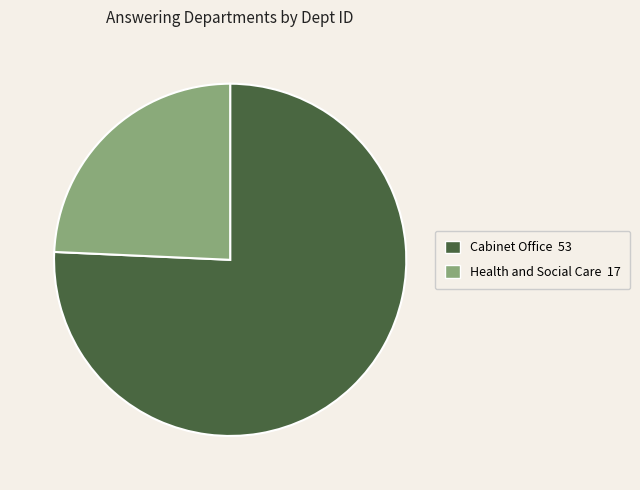

Which has a higher value, Health and Social Care or Cabinet Office?

Cabinet Office